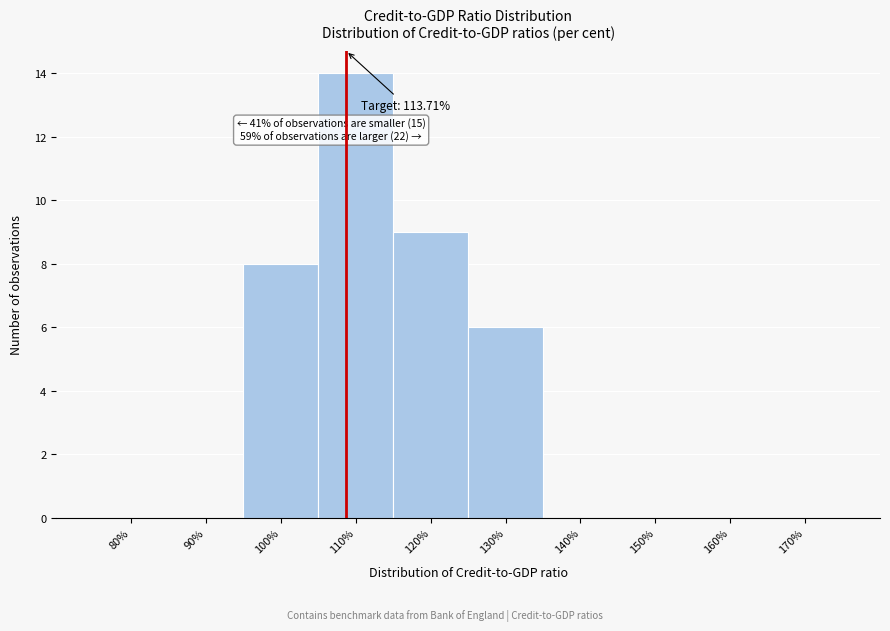

Reading left to right, transcribe all the data shown in this chart.

80%=0	90%=0	100%=8	110%=14	120%=9	130%=6	140%=0	150%=0	160%=0	170%=0